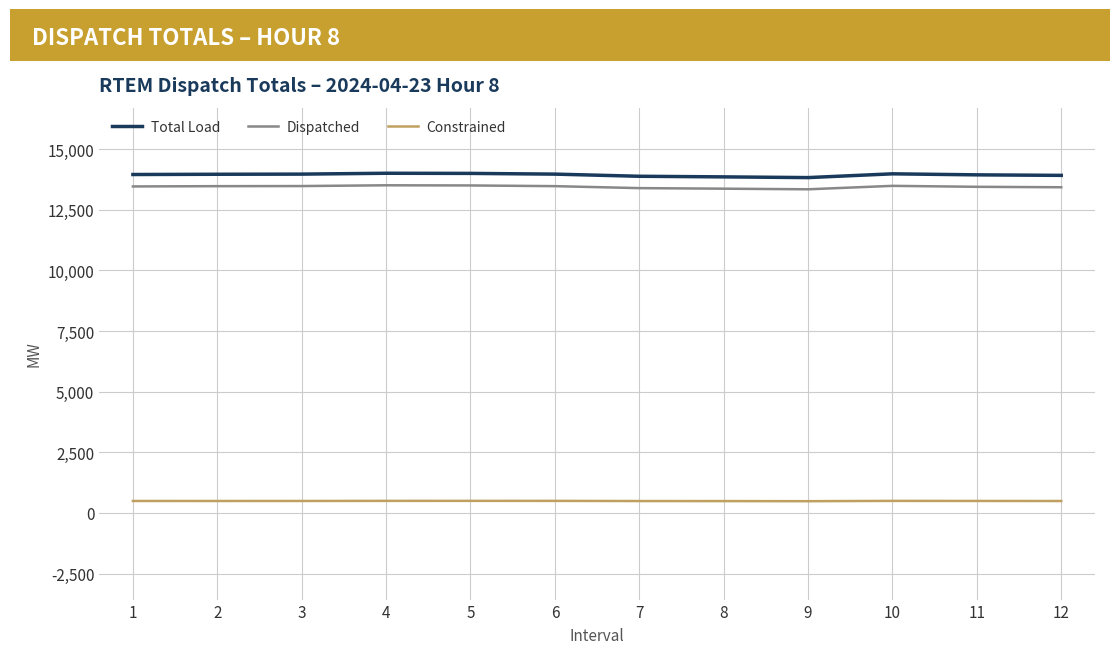

The value of Dispatched at 12 is 17667.5. True or false?

False